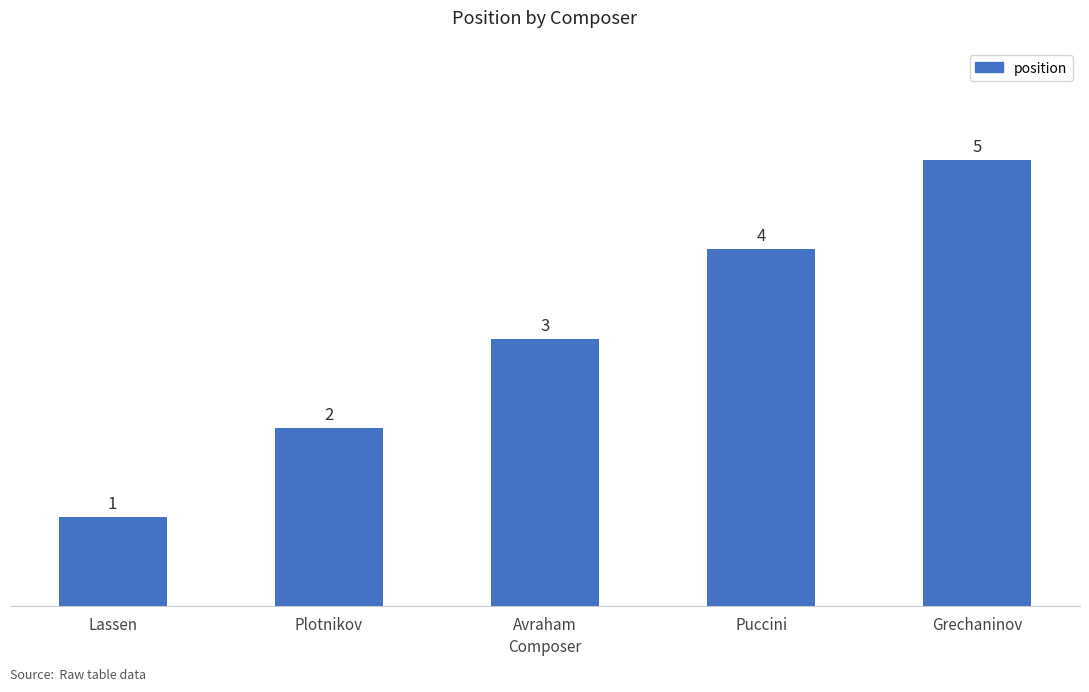

Where is the data nearest to the value 3?

Avraham